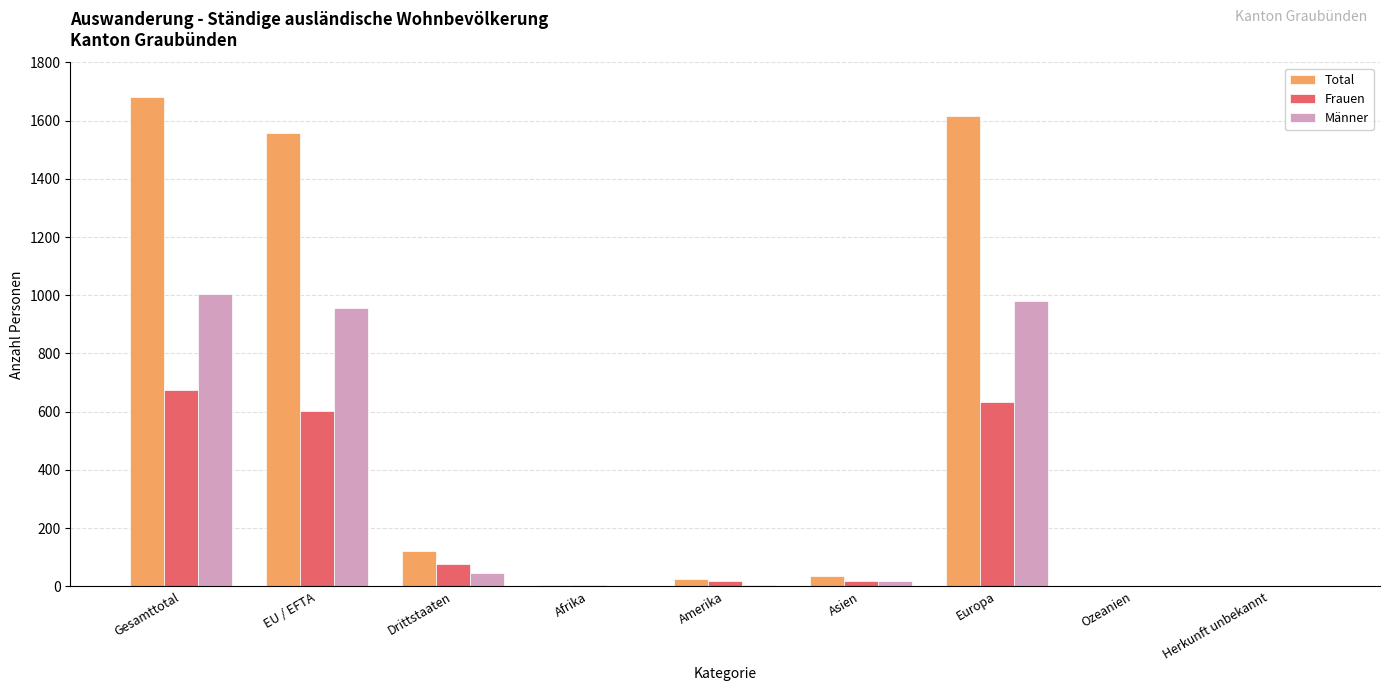

What is the sum of all Männer values?

3015